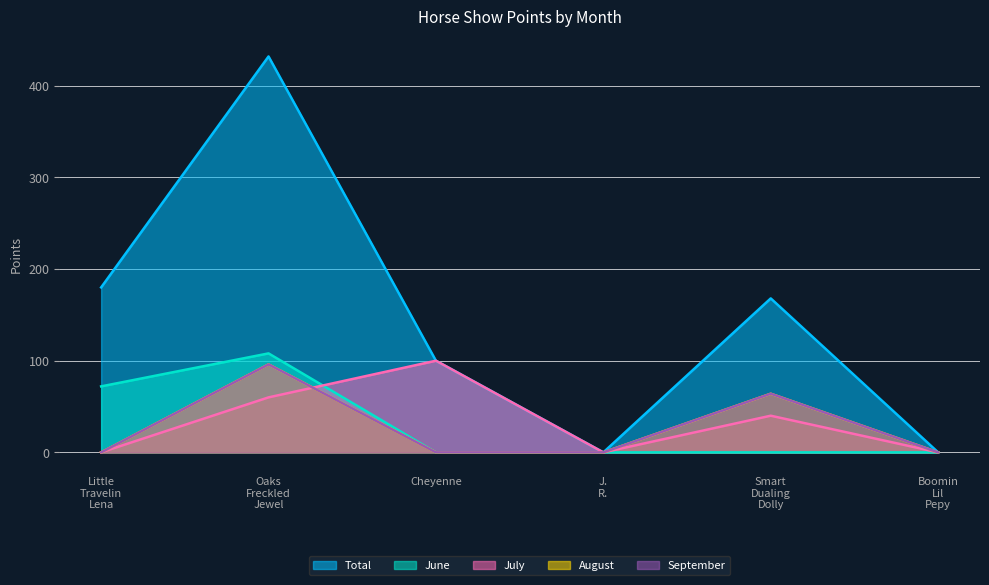

What is the sum of the June values at Smart Dualing Dolly and Oaks Freckled Jewel?

108